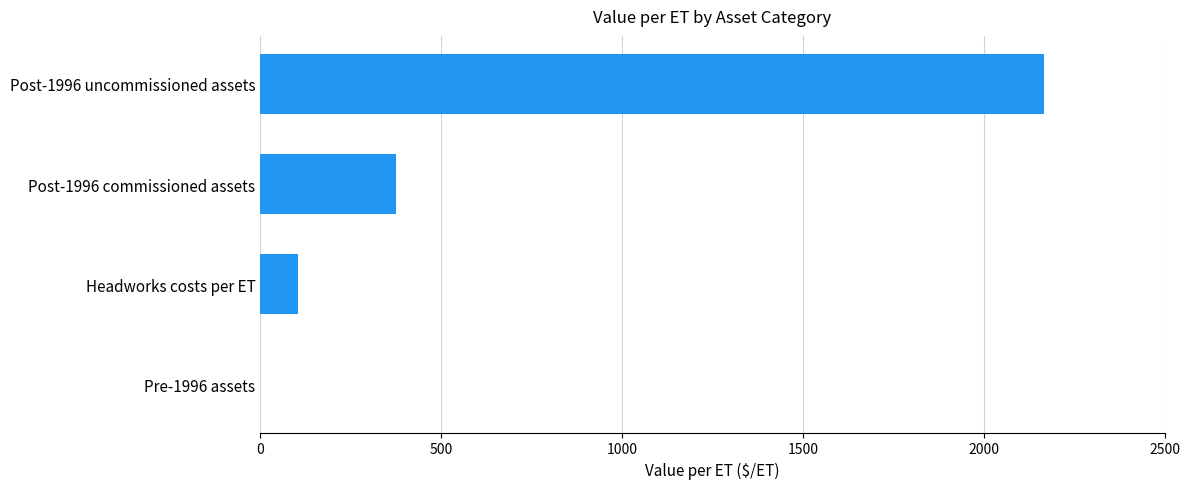

The value at Post-1996 commissioned assets is 375.1. True or false?

True